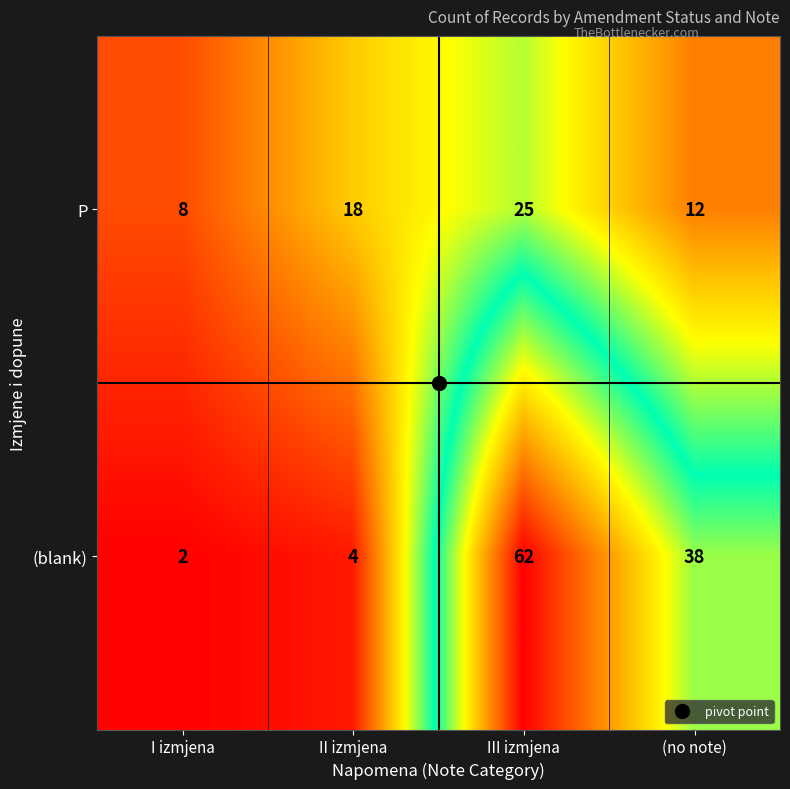

Which series has the largest total across all categories?

(blank)